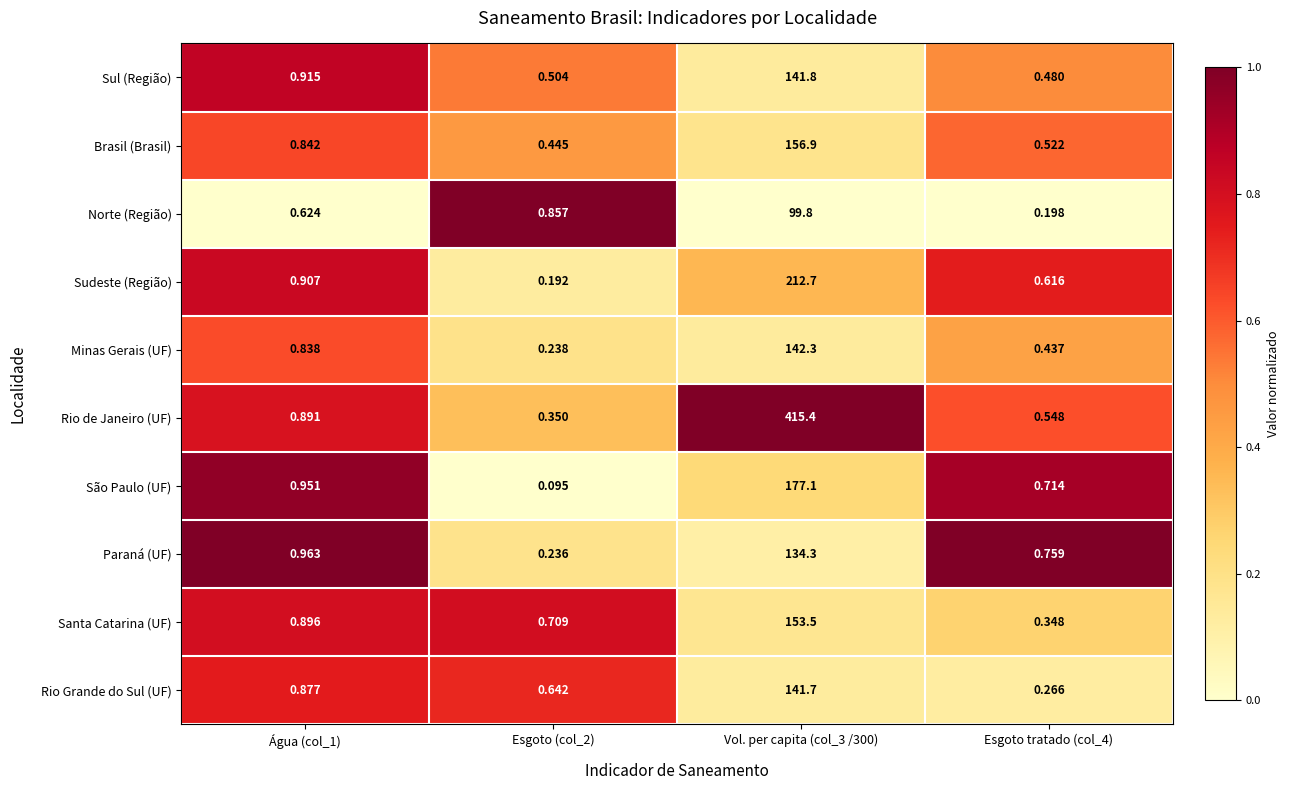

Rank the series at Vol. per capita (col_3 /300) from highest to lowest value.

Rio de Janeiro (UF), Sudeste (Região), São Paulo (UF), Brasil (Brasil), Santa Catarina (UF), Minas Gerais (UF), Sul (Região), Rio Grande do Sul (UF), Paraná (UF), Norte (Região)